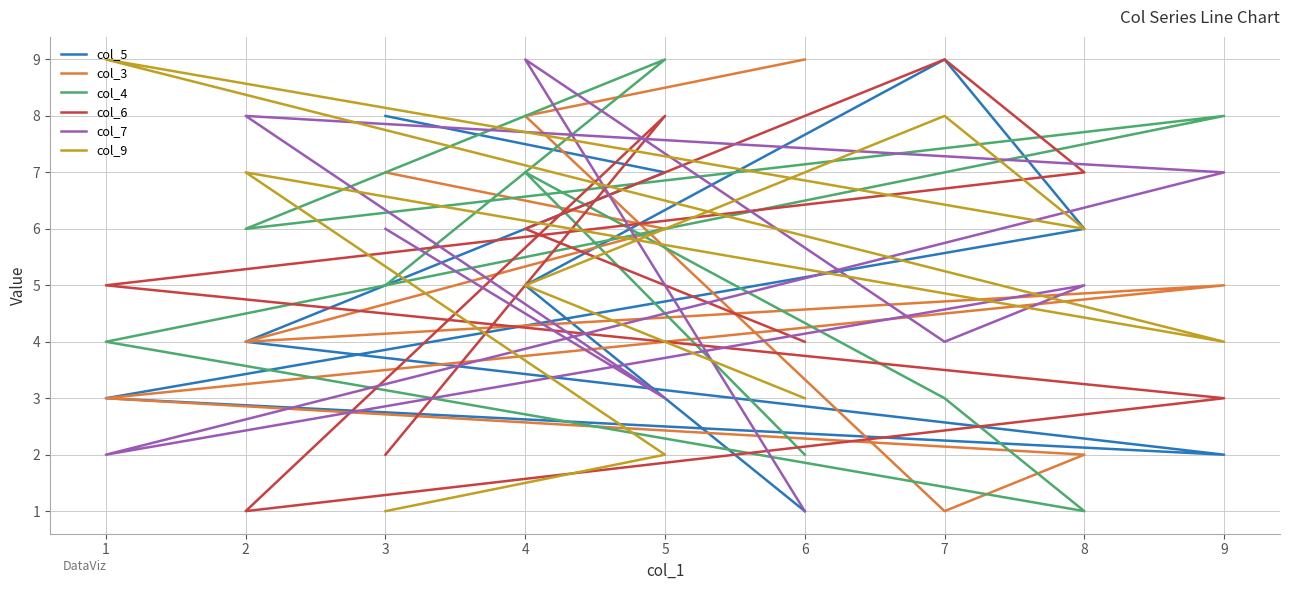

Where is the first local minimum for col_9?

8